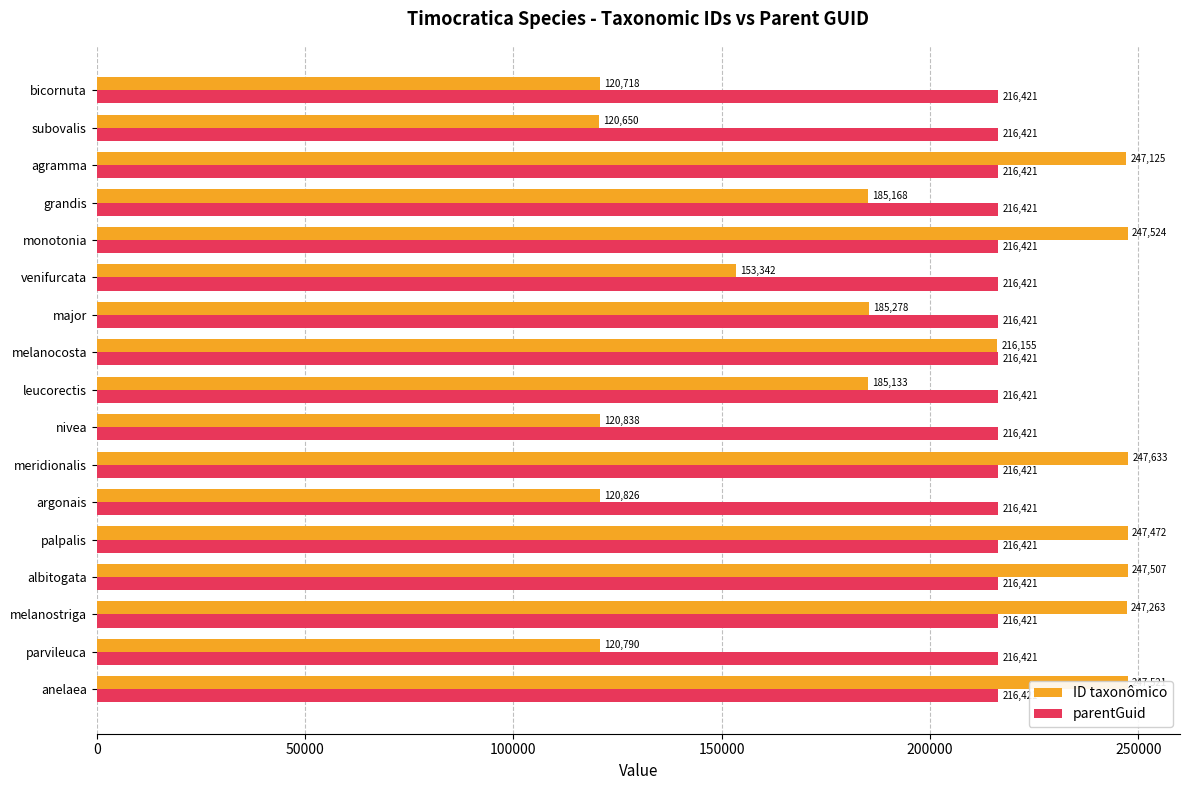

Between albitogata and monotonia, which series saw the biggest shift?

ID taxonômico